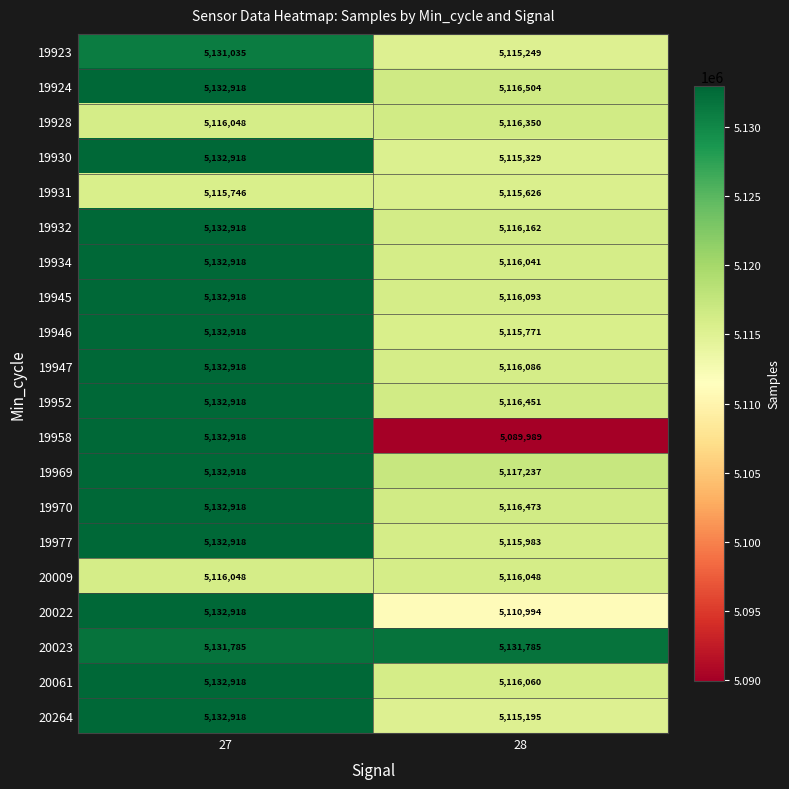

List the labels in order of 19930 value, largest first.

27, 28